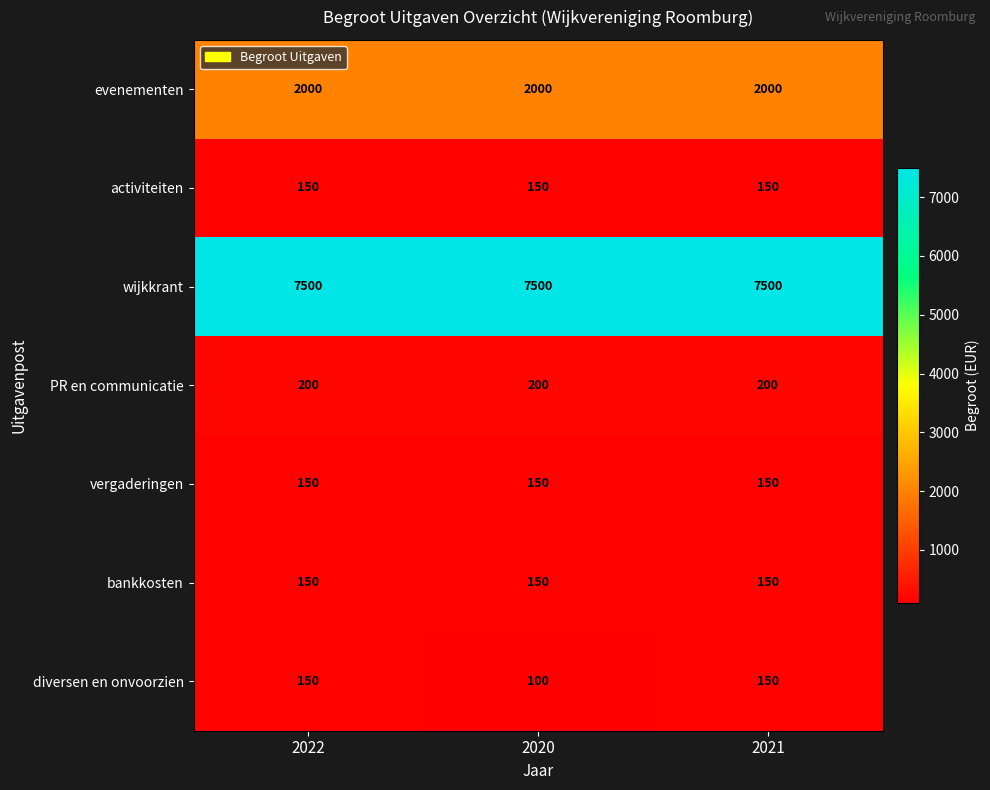

Which series has the widest spread of values?

diversen en onvoorzien